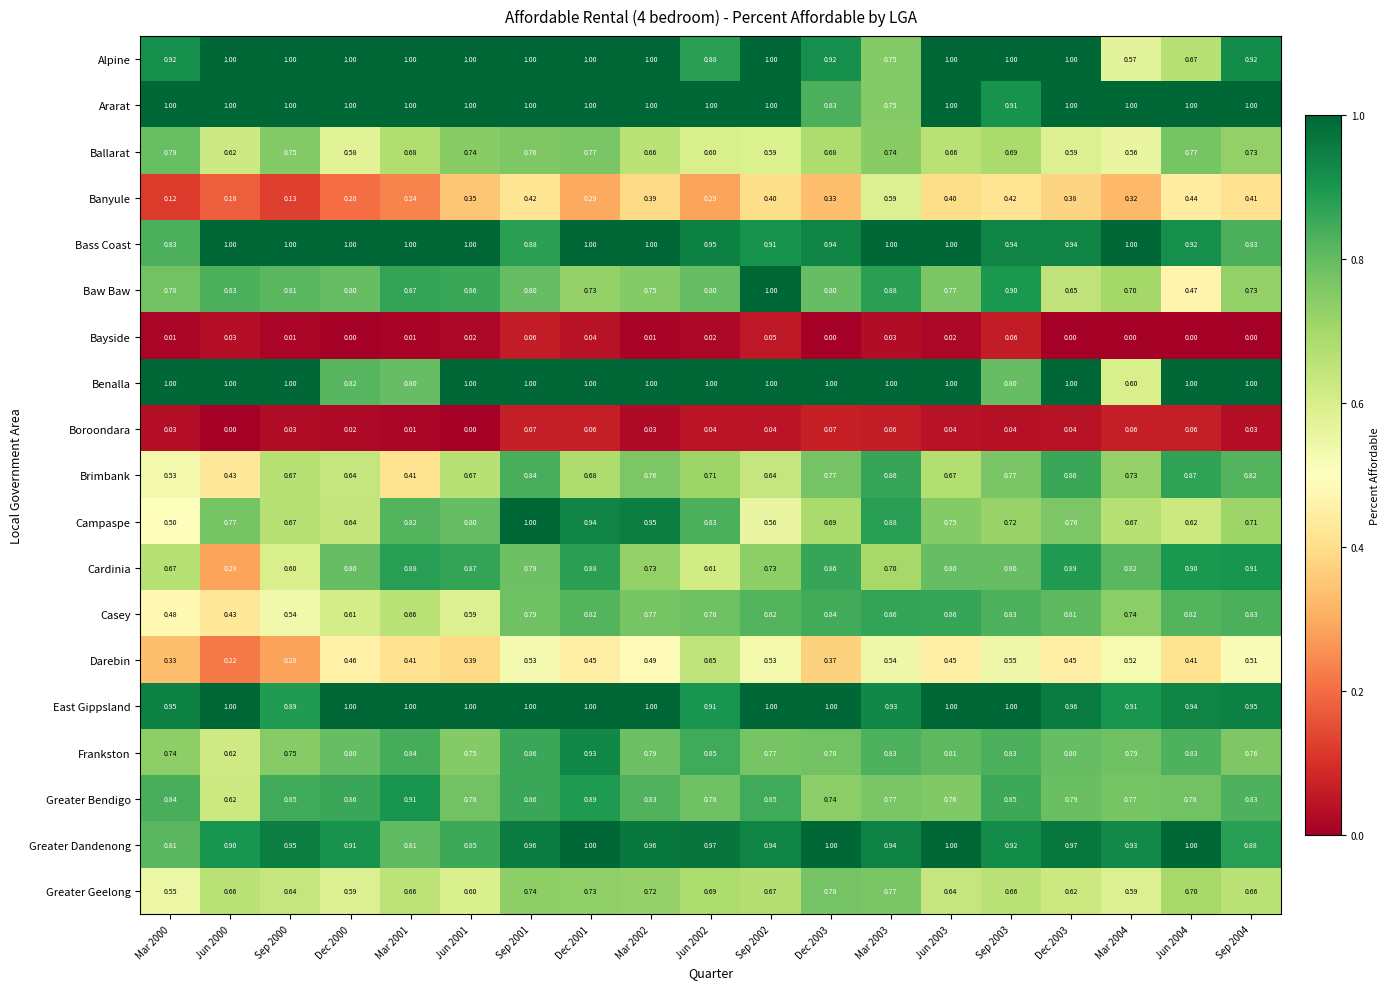

Count the number of categories in the chart.

19